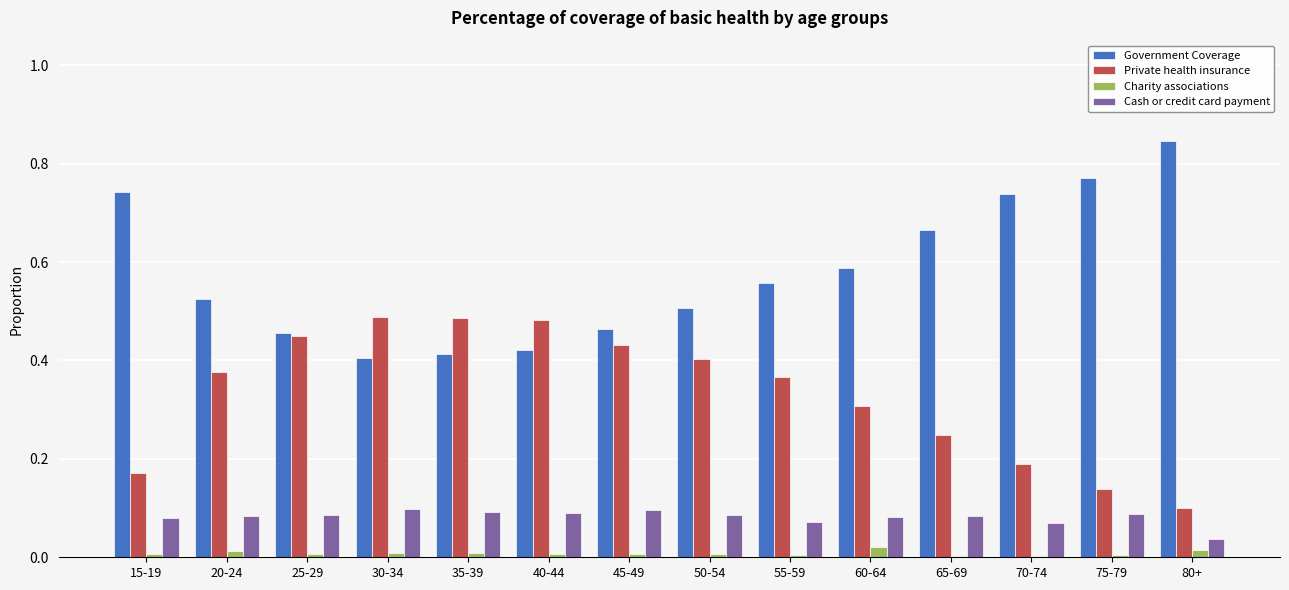

Which series has the largest total across all categories?

Government Coverage